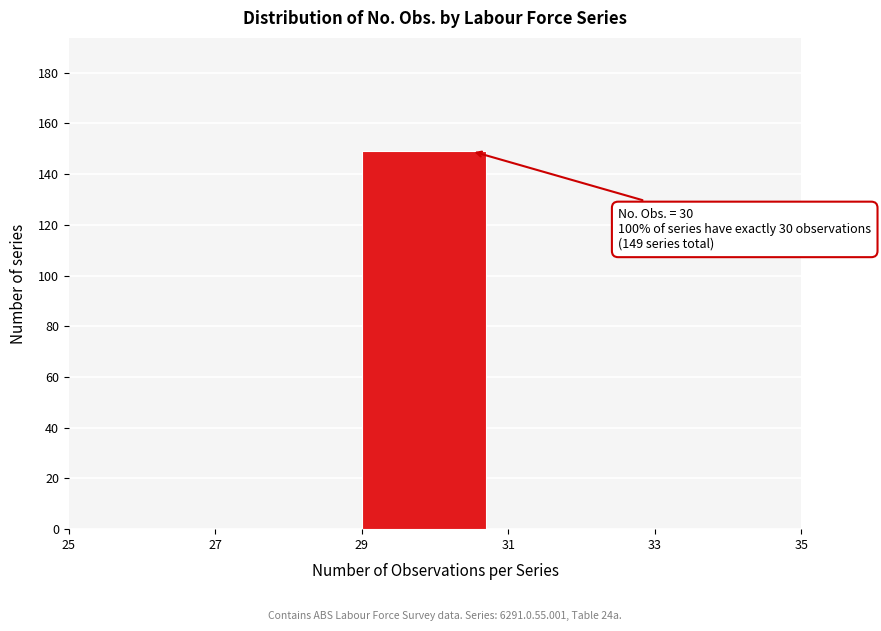

Over which range of the x-axis is the bar tallest?

29 to 31